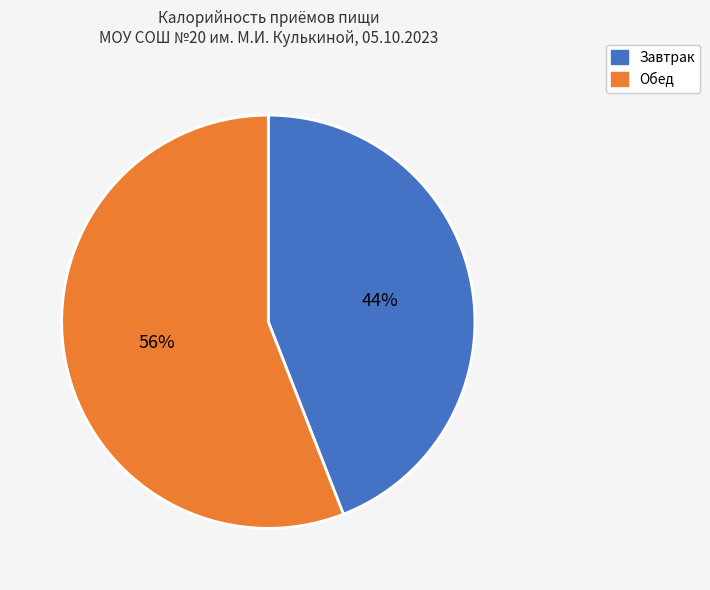

How many slices are in this pie chart?

2